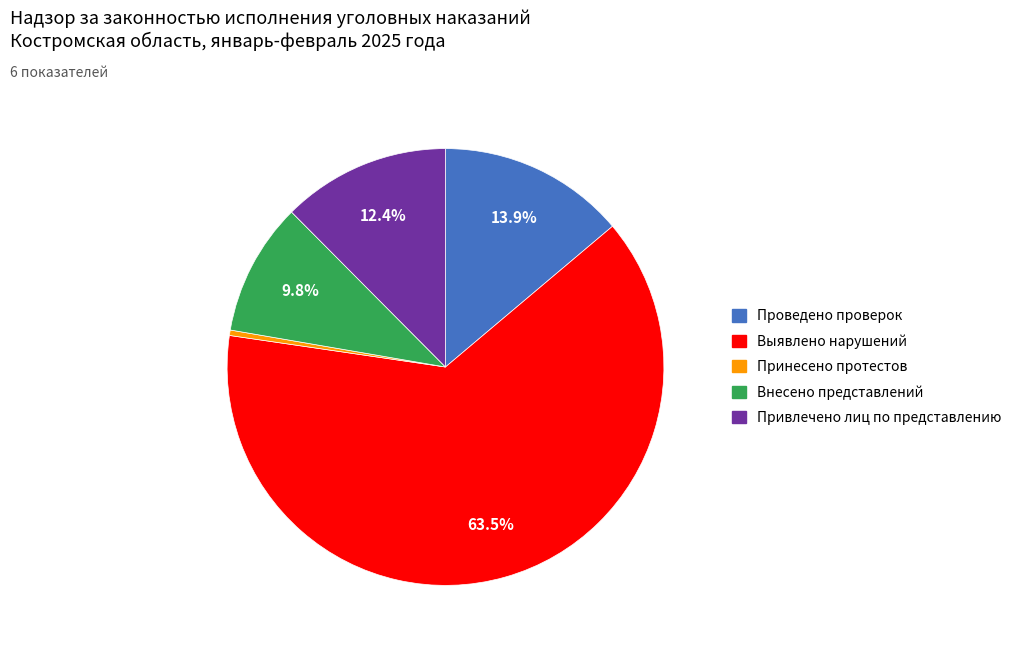

To the nearest percent, what is the average slice percentage?

20%